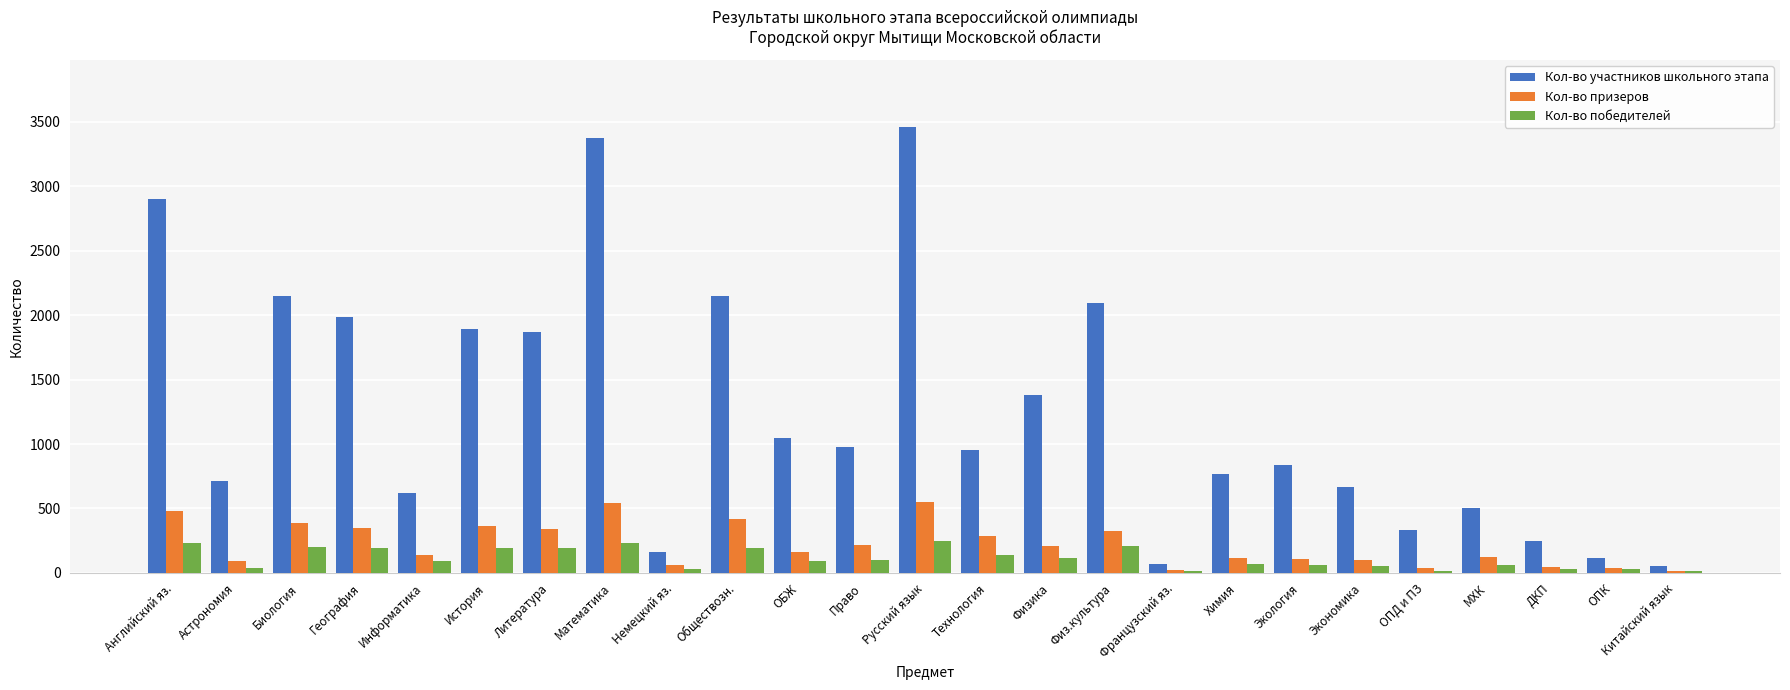

Which series has the largest total across all categories?

Кол-во участников школьного этапа